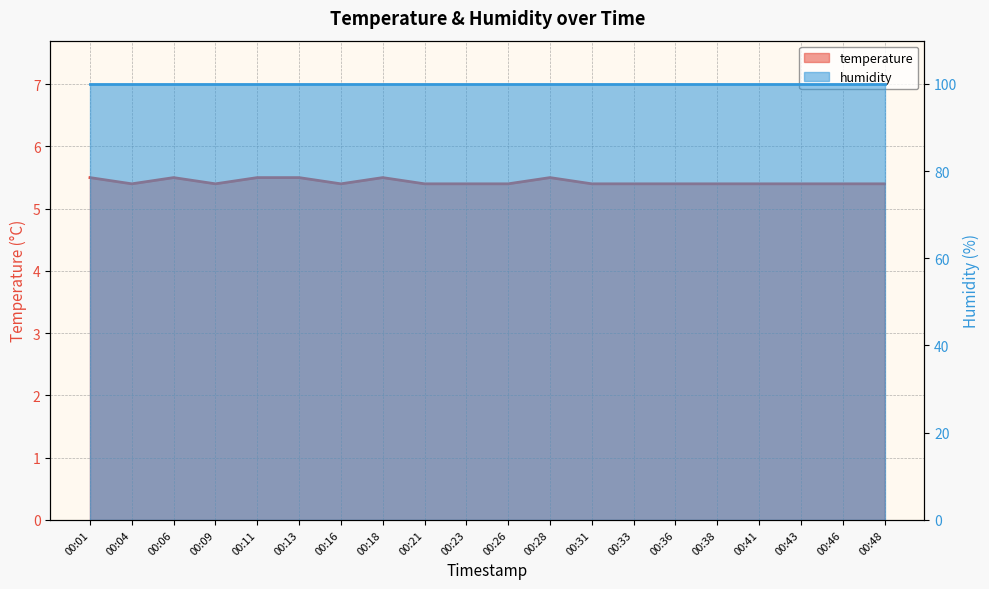

What is the change in value from 00:28 to 00:38?

-0.1